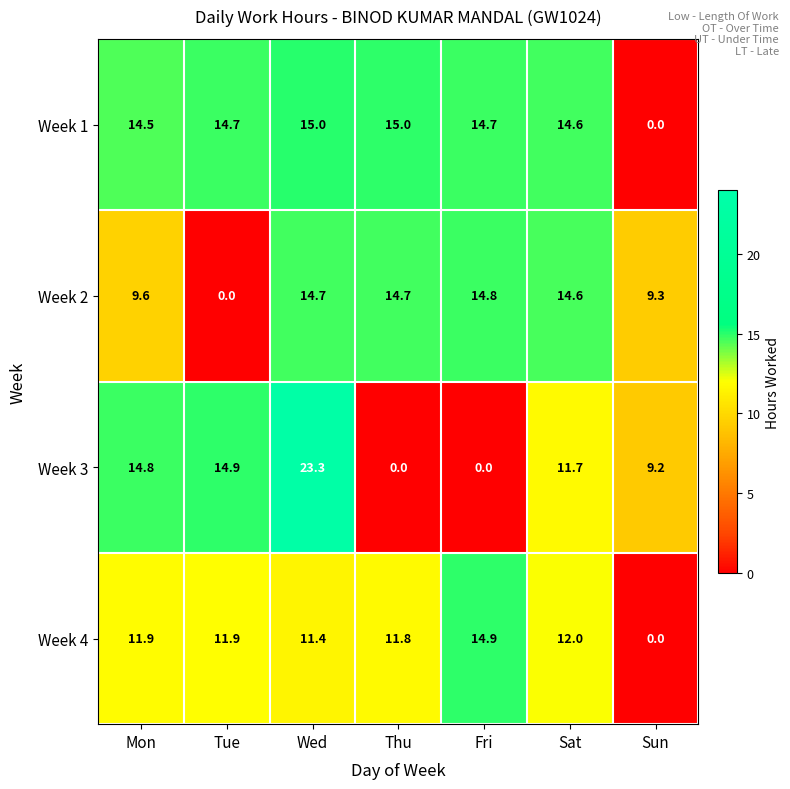

Which series has the largest total across all categories?

Week 1